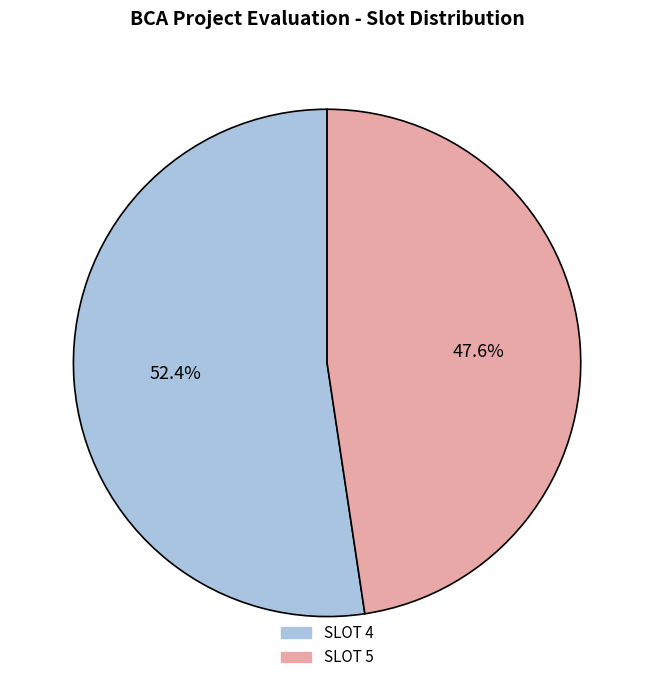

Approximately how many times larger is the value at SLOT 4 compared to SLOT 5?

1.1